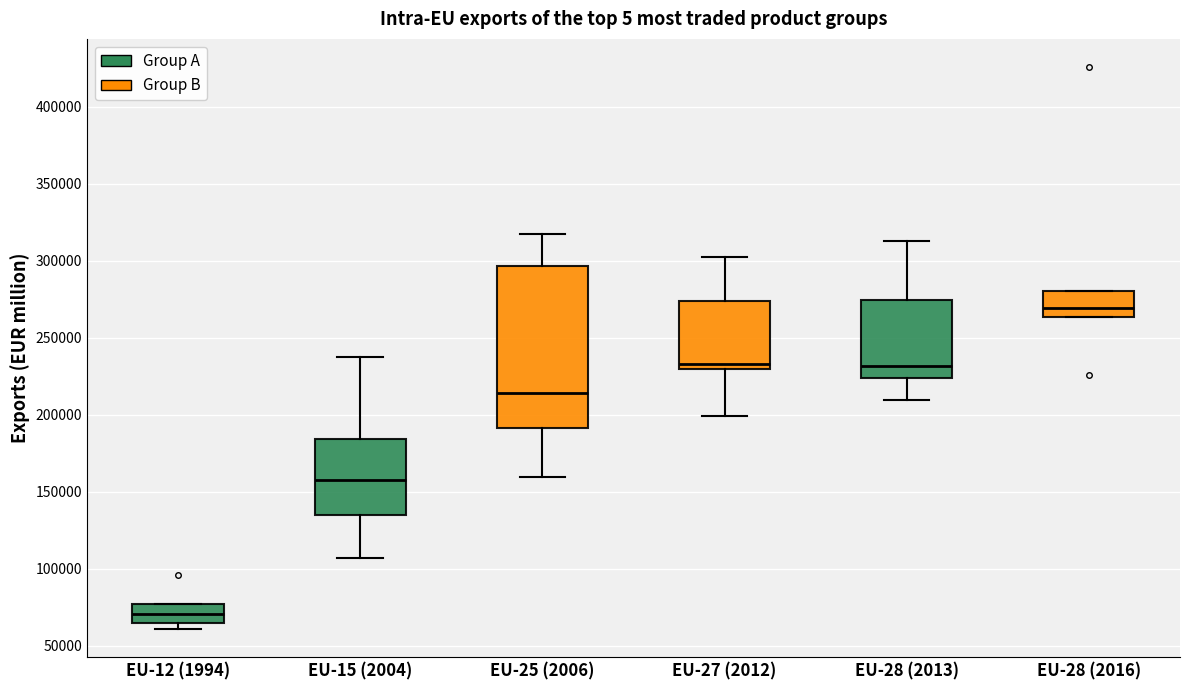

Which box's median line is the lowest?

EU-12 (1994)